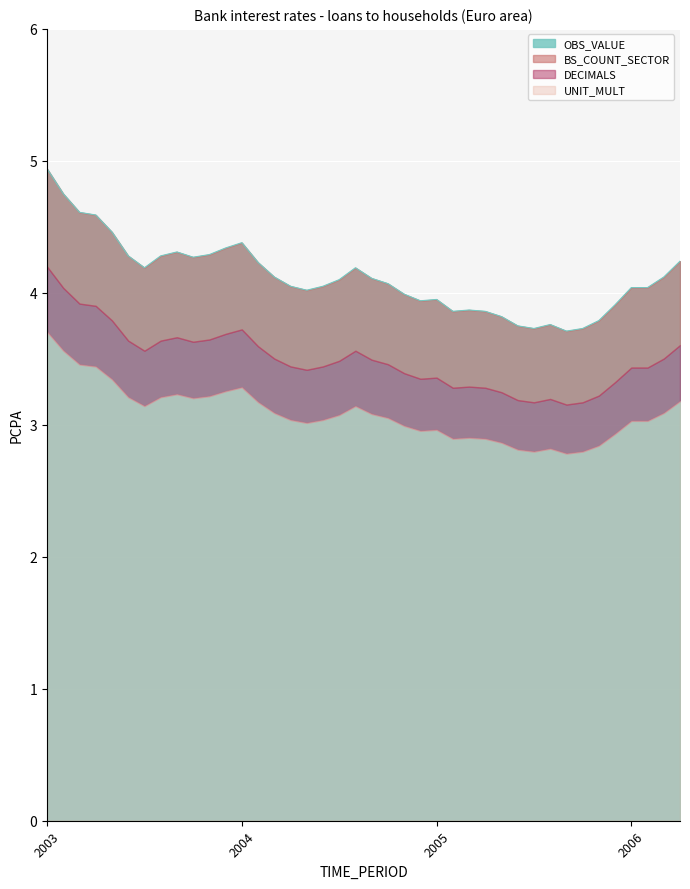

What is the minimum value for OBS_VALUE?

3.7